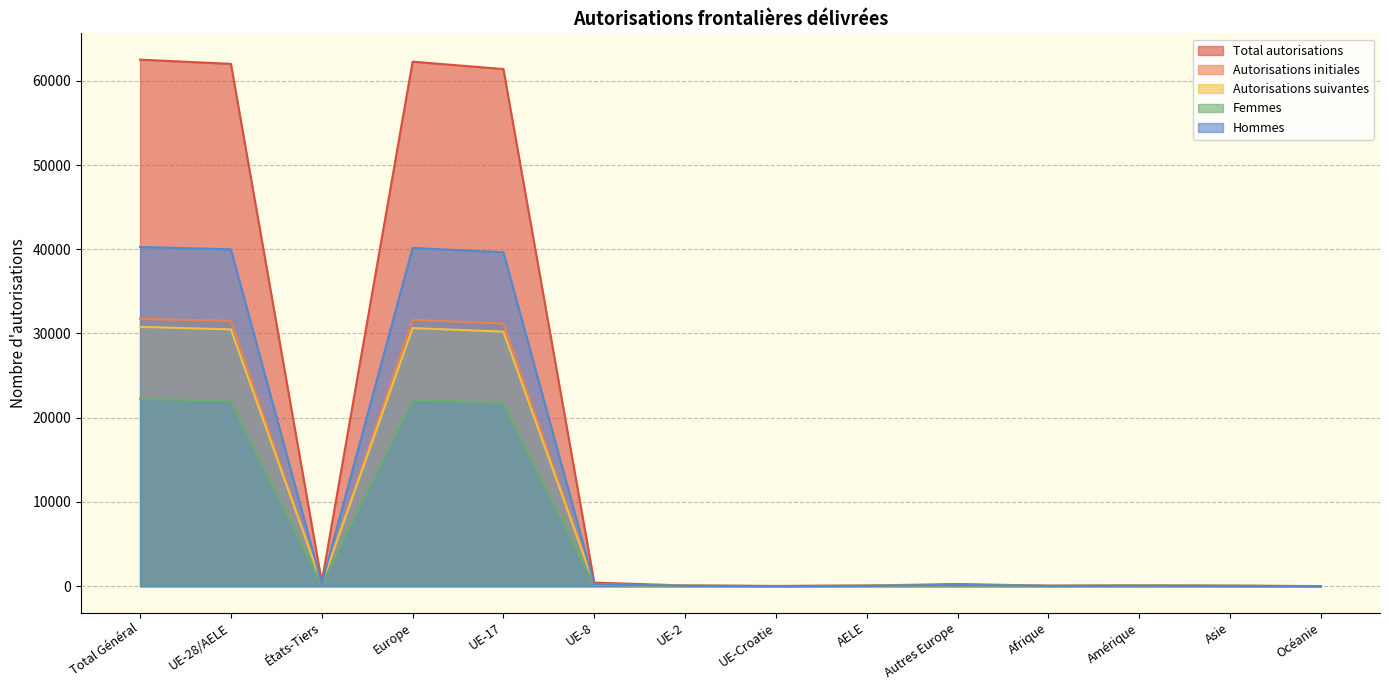

Read the Hommes value at Autres Europe, to the nearest 50.

150